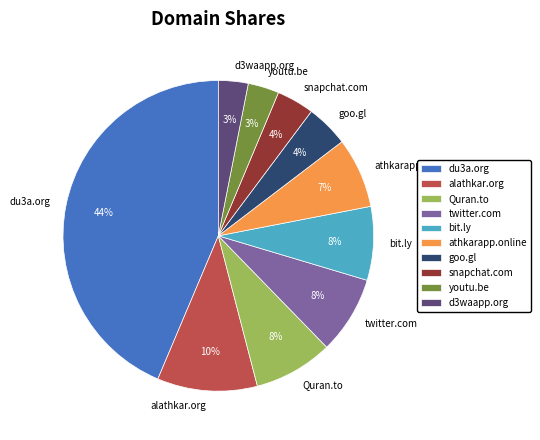

Do snapchat.com and bit.ly together represent more than half of the pie?

No